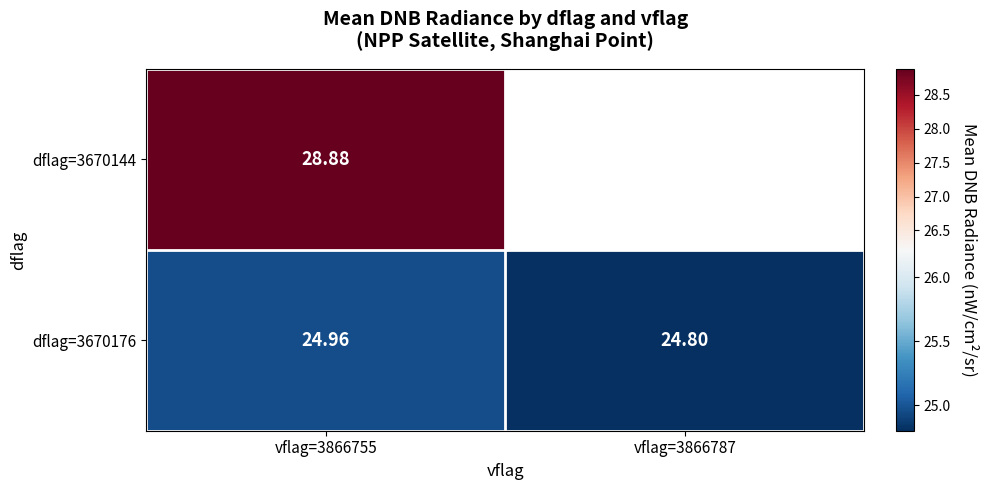

Is the value of dflag=3670176 at vflag=3866755 greater than the value of dflag=3670144 at vflag=3866755?

No